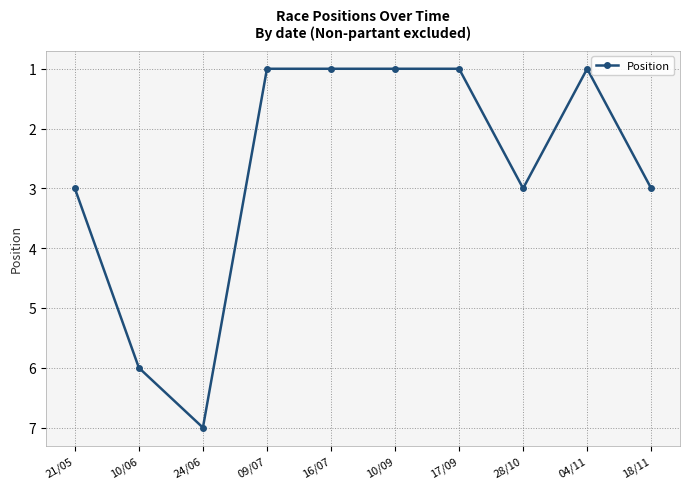

What is the sum of the values at 16/07 and 10/06?

7